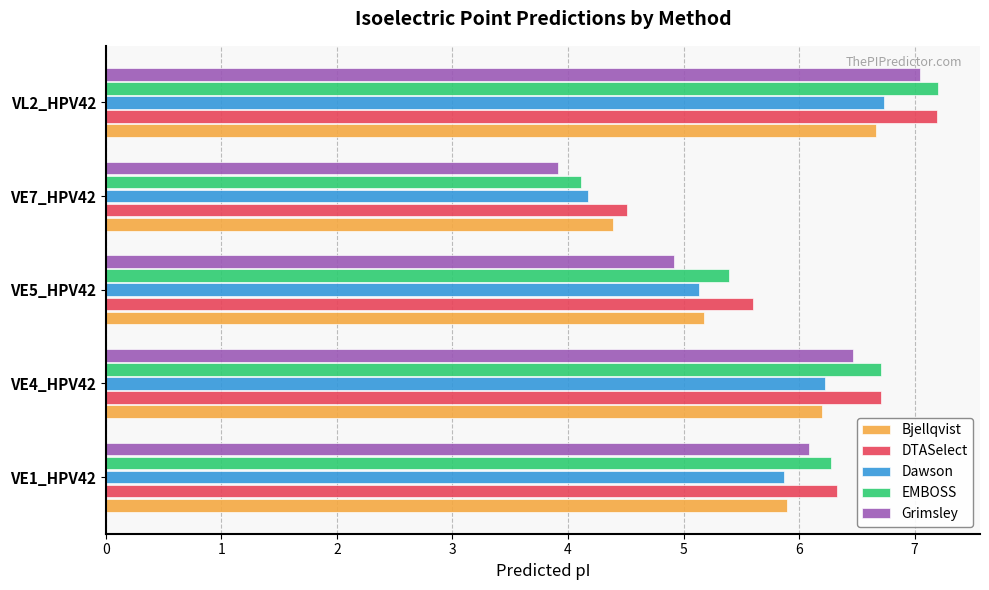

Rank the categories by EMBOSS value from highest to lowest.

VL2_HPV42, VE4_HPV42, VE1_HPV42, VE5_HPV42, VE7_HPV42